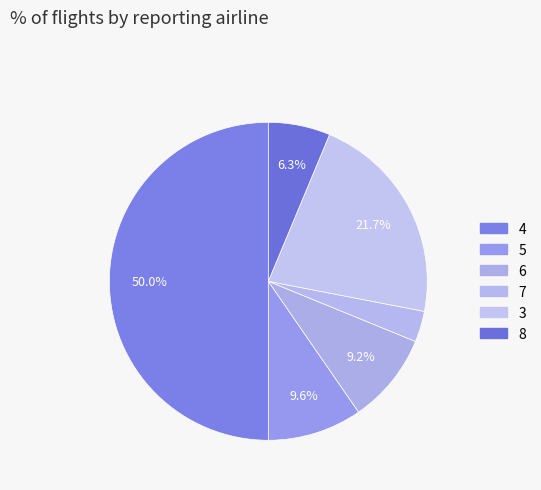

How many segments does this pie chart have?

6